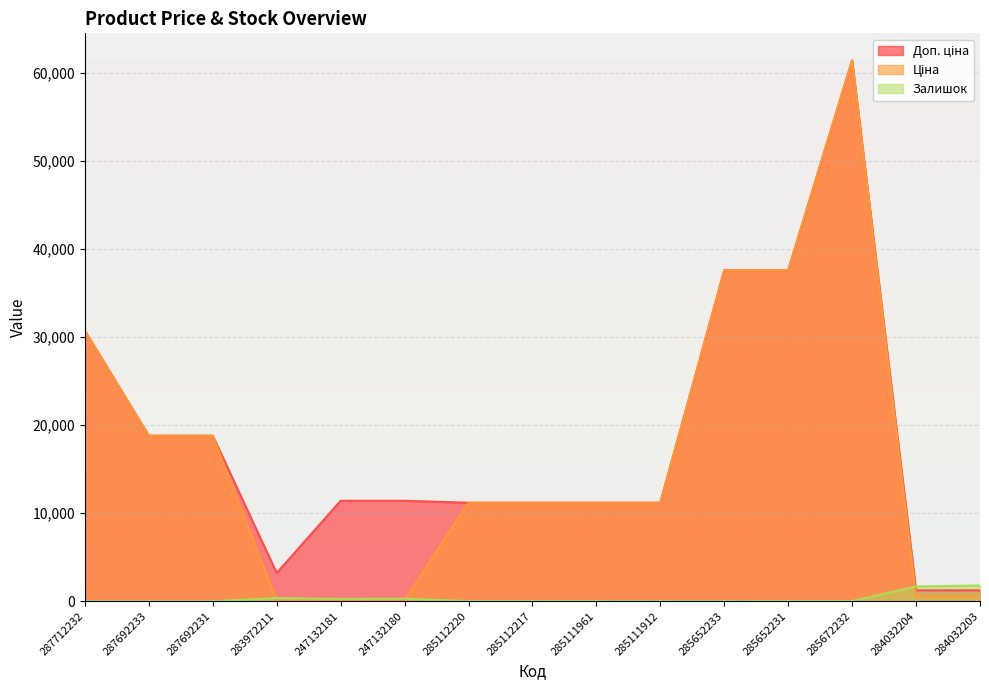

How many lines are shown in the chart?

3